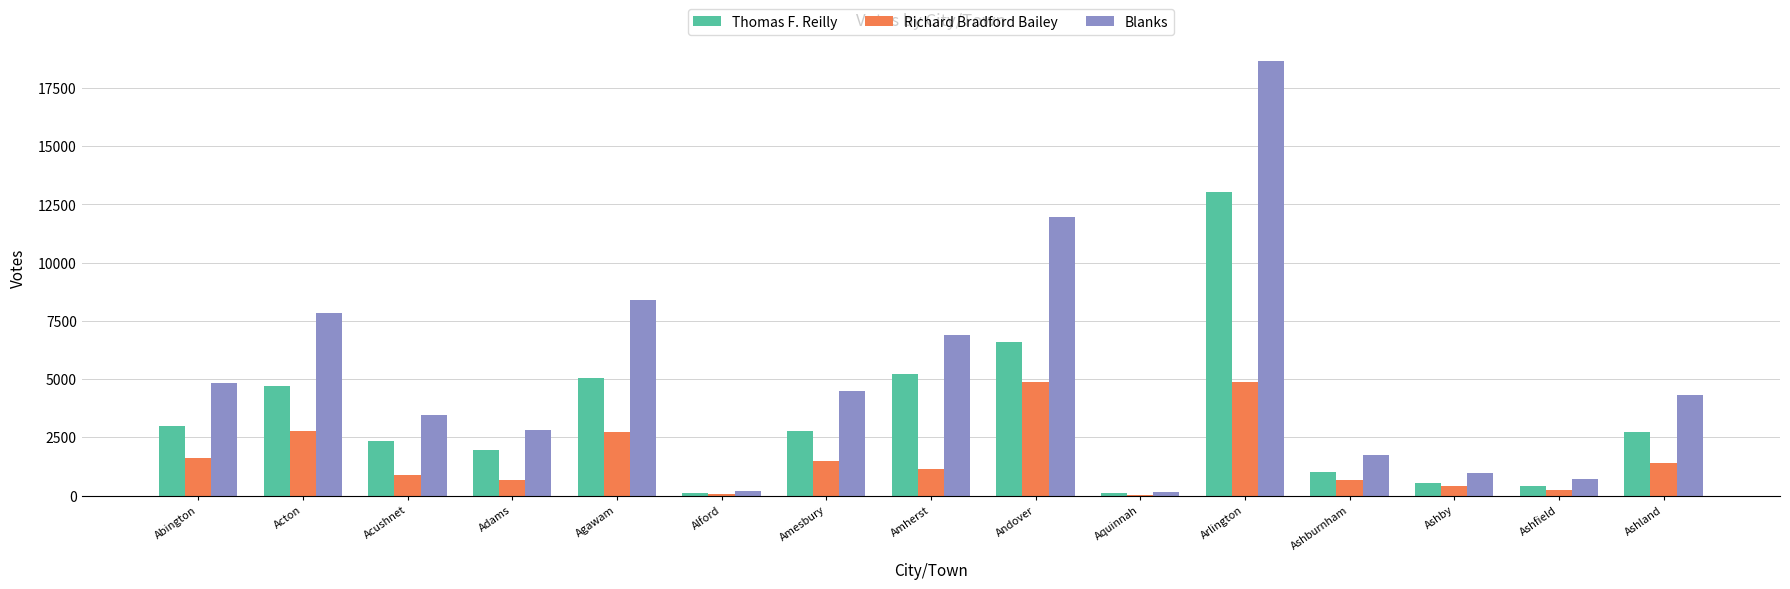

What is the sum of all Richard Bradford Bailey values?

23818